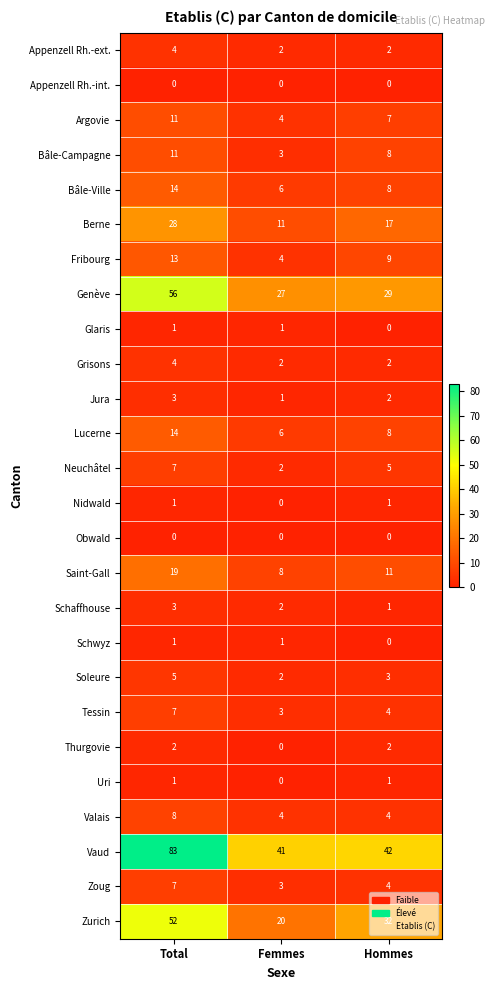

What is the difference between the Lucerne values at Total and Femmes?

8